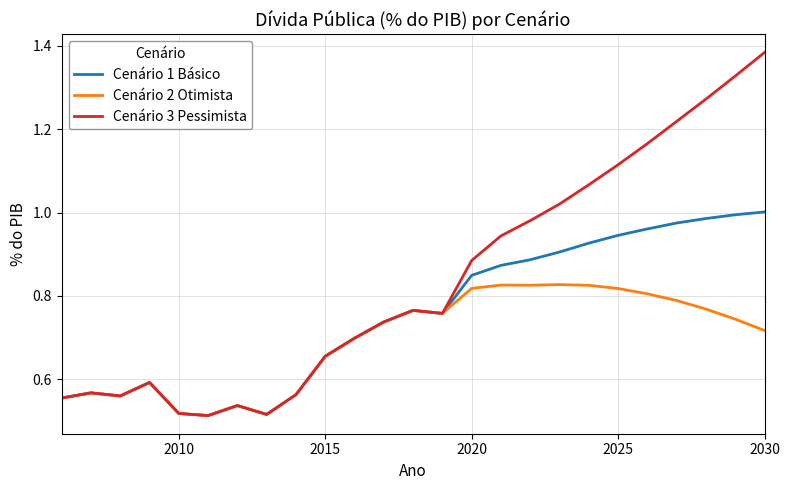

Which series has the widest spread of values?

Cenário 3 Pessimista